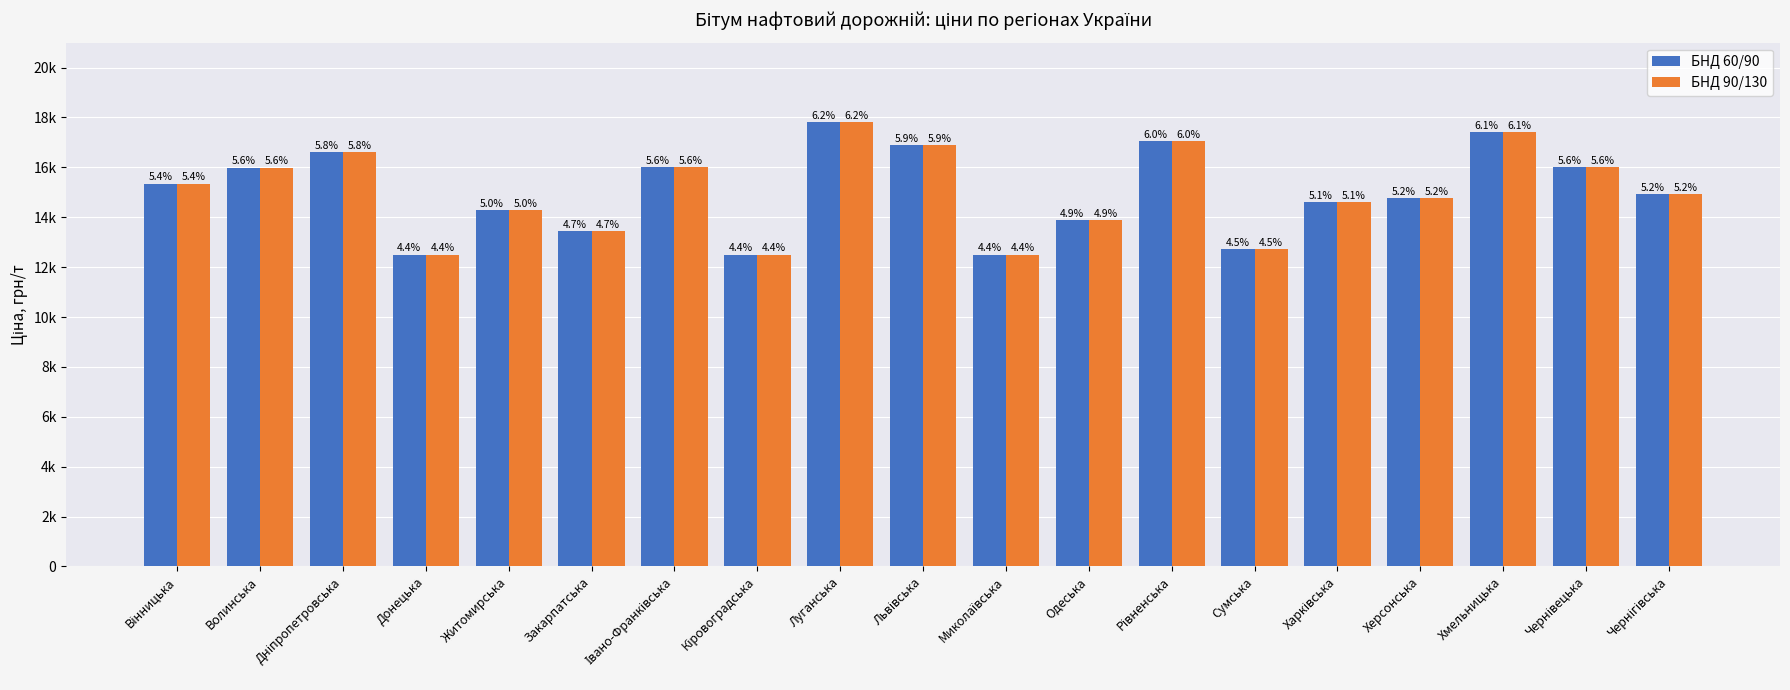

What is the value of the БНД 90/130 bar at the 10th from the left?

16880.0